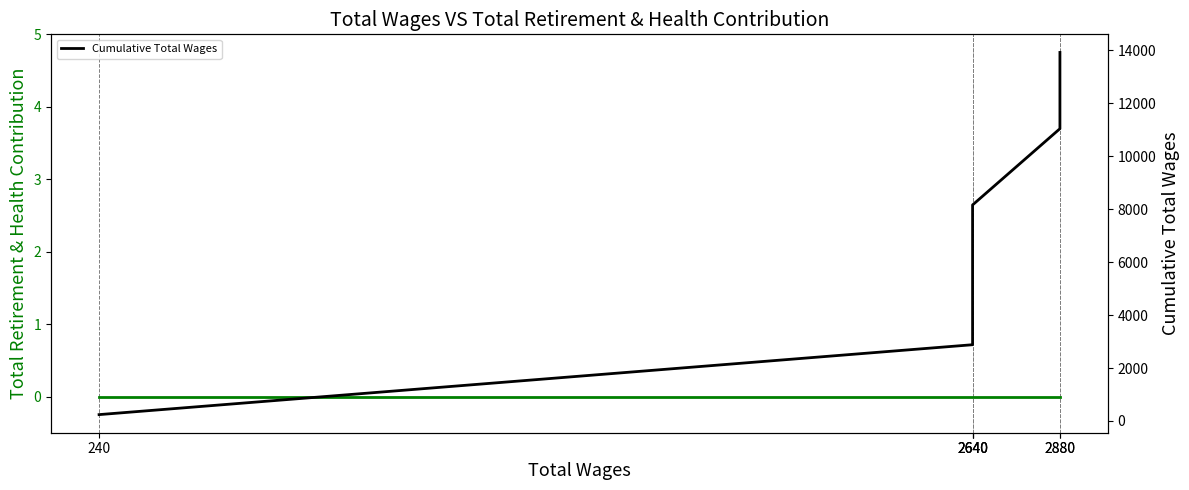

What is the spread (max minus min) of values at 2880?

11040